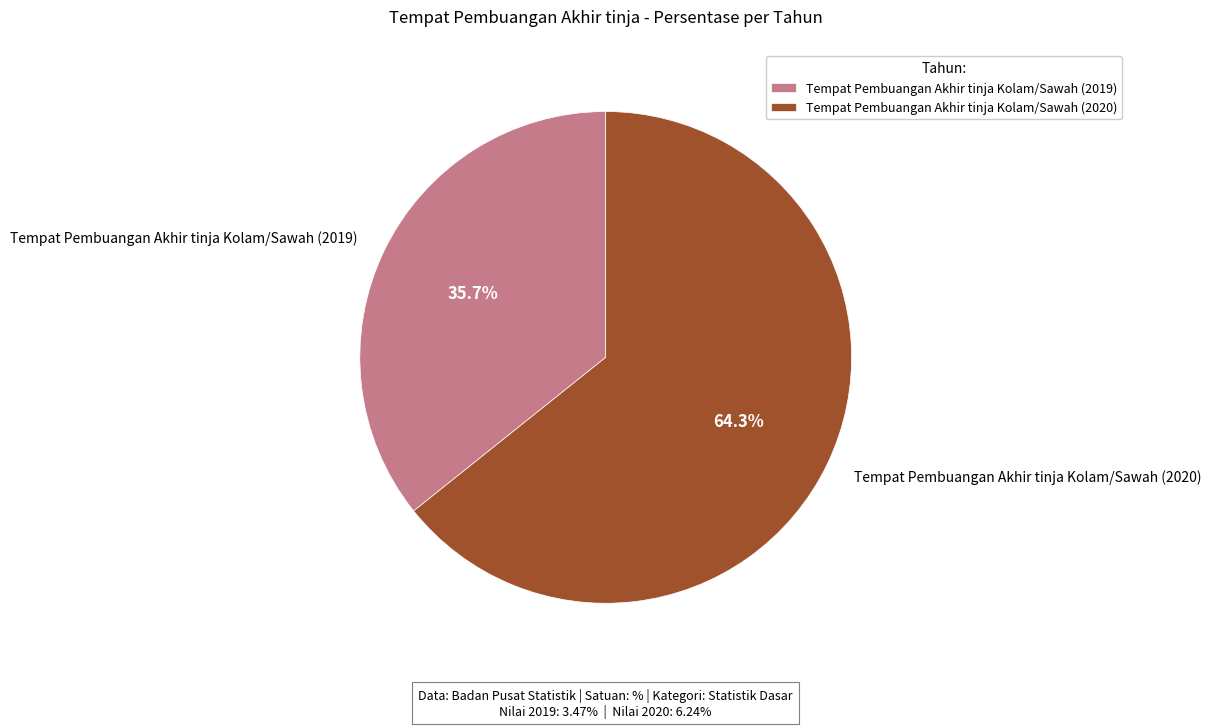

Between Tempat Pembuangan Akhir tinja Kolam/Sawah (2019) and Tempat Pembuangan Akhir tinja Kolam/Sawah (2020), which is larger?

Tempat Pembuangan Akhir tinja Kolam/Sawah (2020)